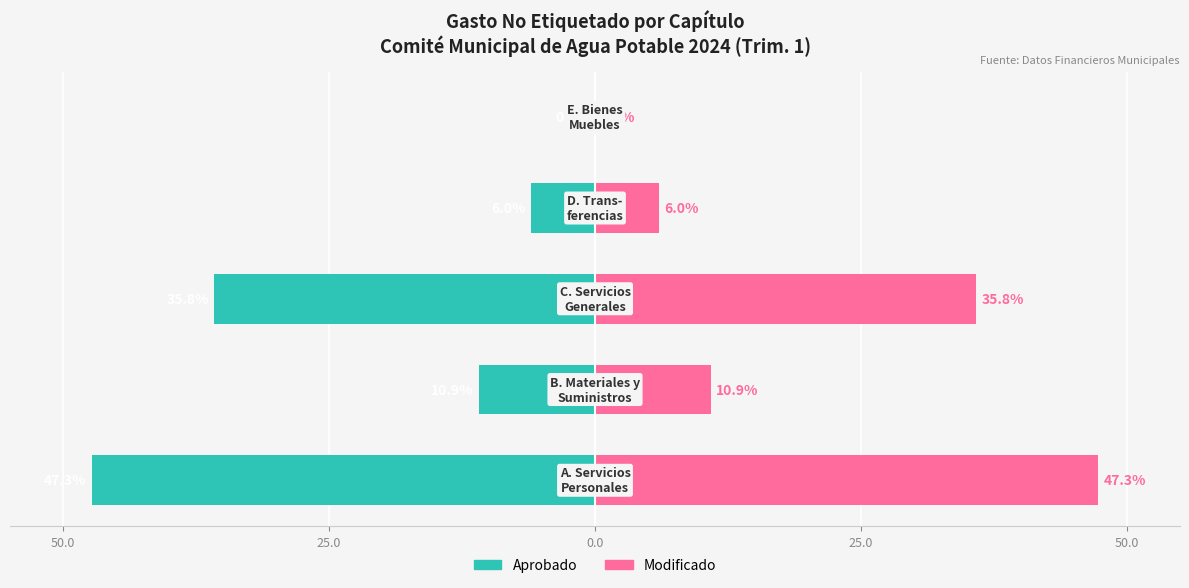

Which series has the largest range (max minus min)?

Aprobado